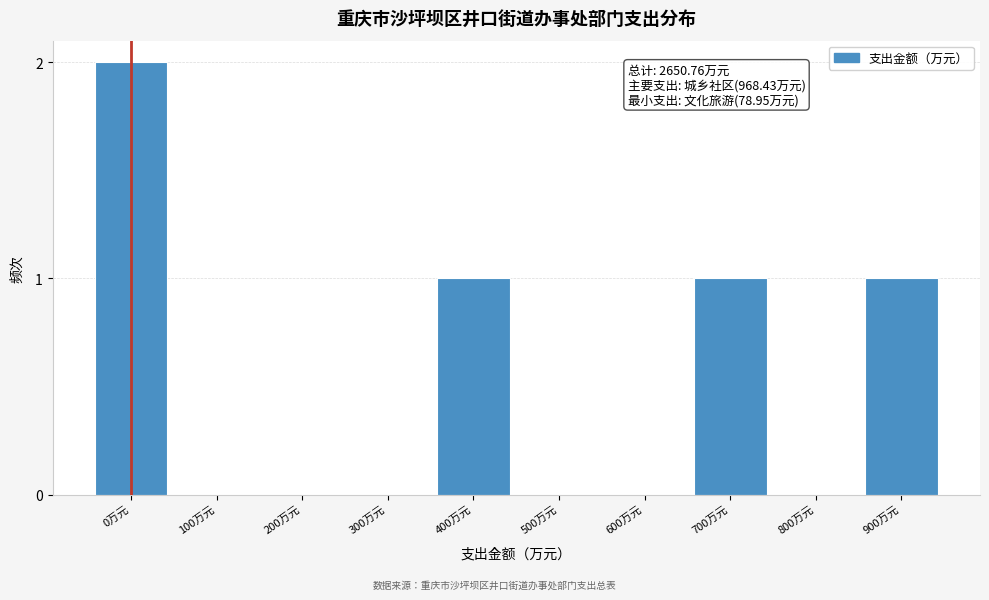

Reading left to right, what are all the values shown in this chart?

0万元=2	100万元=0	200万元=0	300万元=0	400万元=1	500万元=0	600万元=0	700万元=1	800万元=0	900万元=1